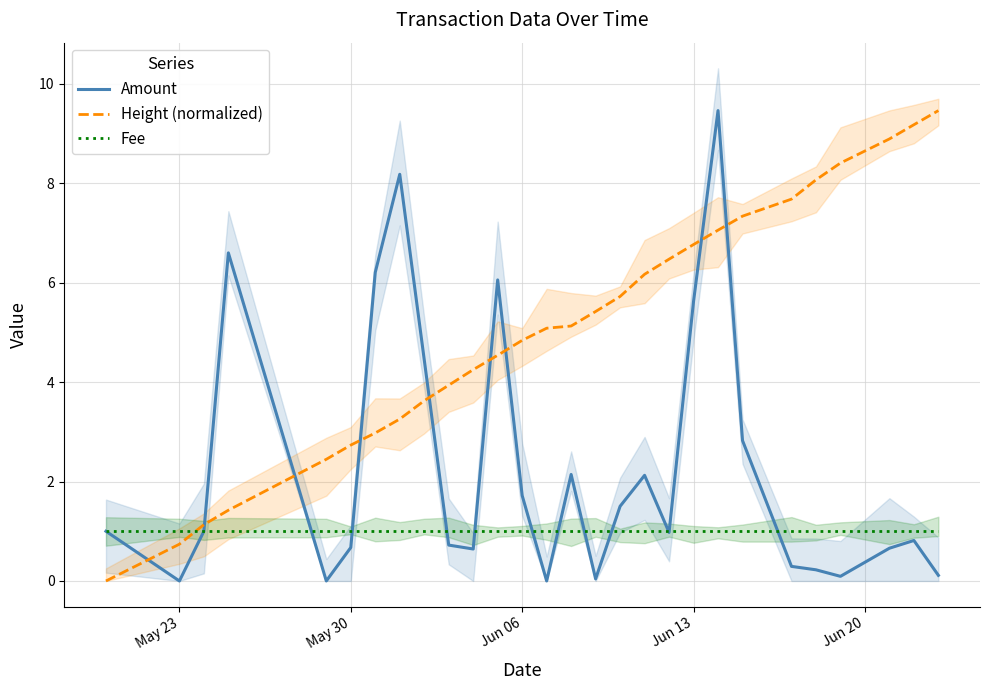

After their last crossing, which series has the higher values: Amount or Fee?

Fee